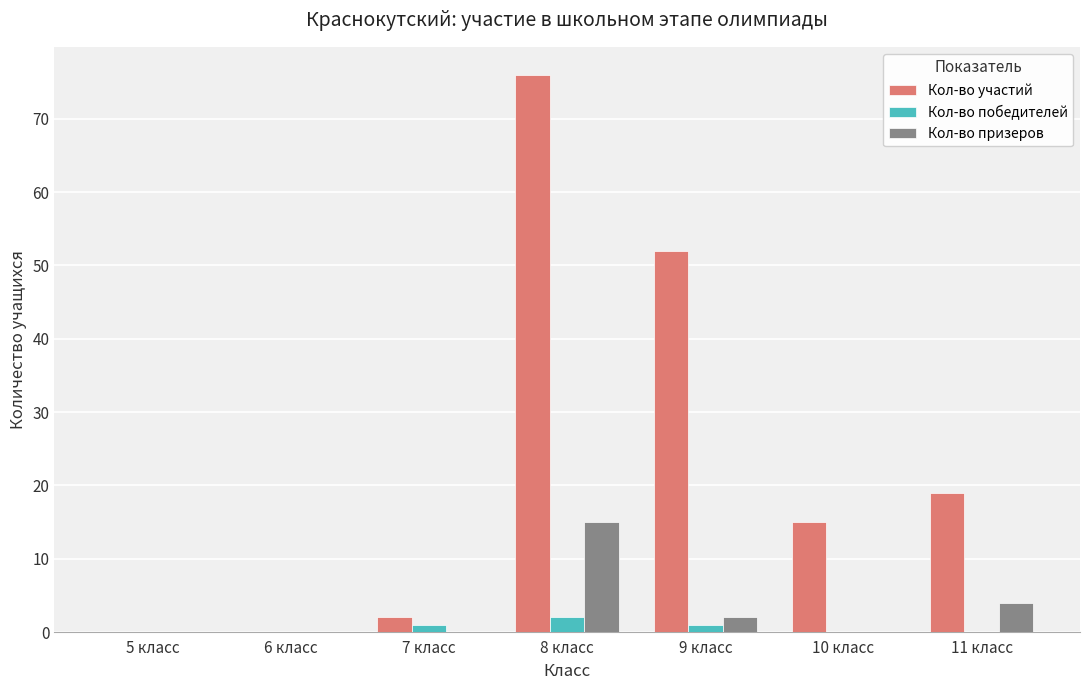

Where is Кол-во призеров nearest to the value 7?

11 класс